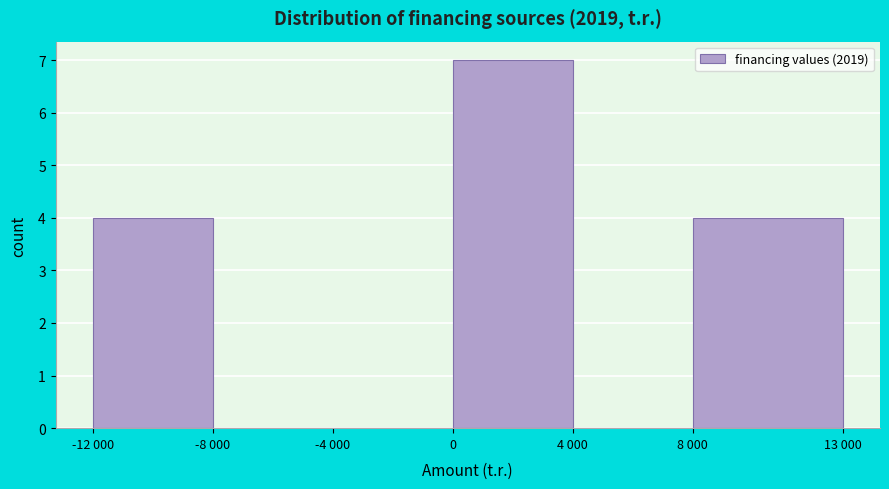

Reading left to right, list all the values displayed in this chart.

-12 000=4	-8 000=0	-4 000=0	0=7	4 000=0	8 000=4